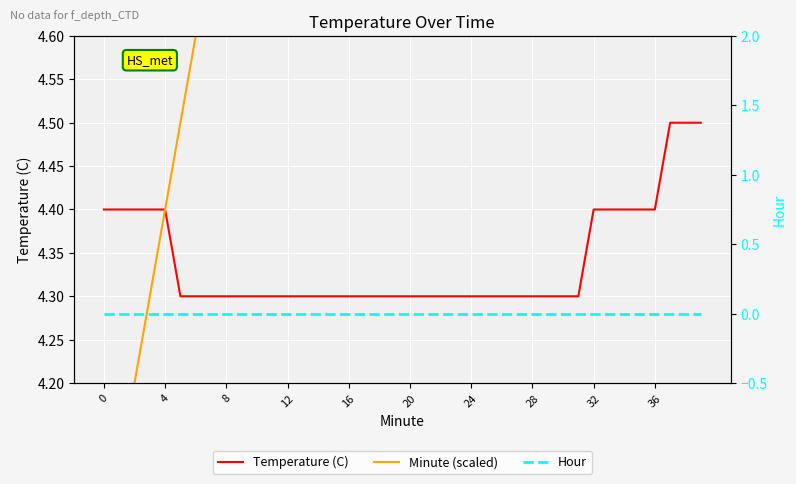

Which series has the widest spread of values?

Minute (scaled)